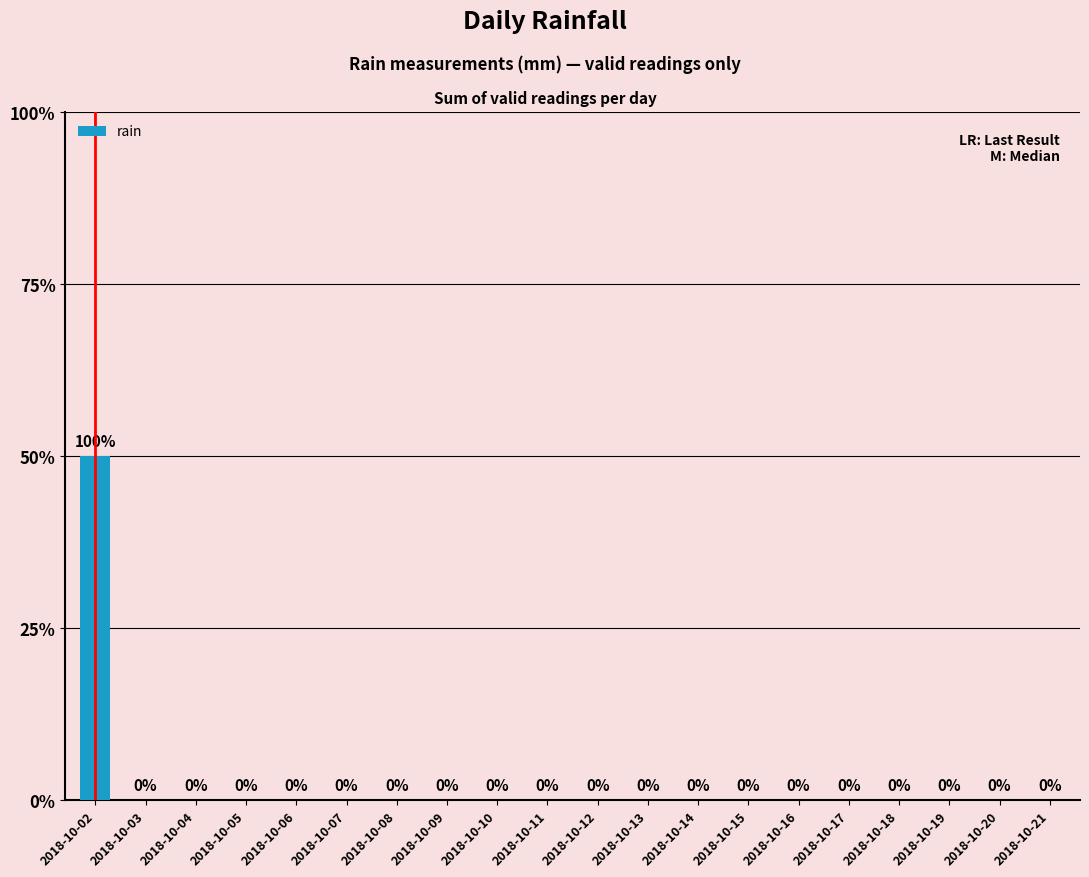

Does the chart contain stacked bars?

No